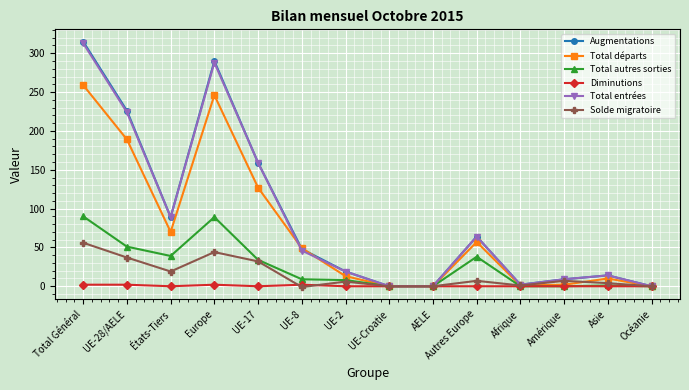

At how many categories does at least one series exceed 185?

3